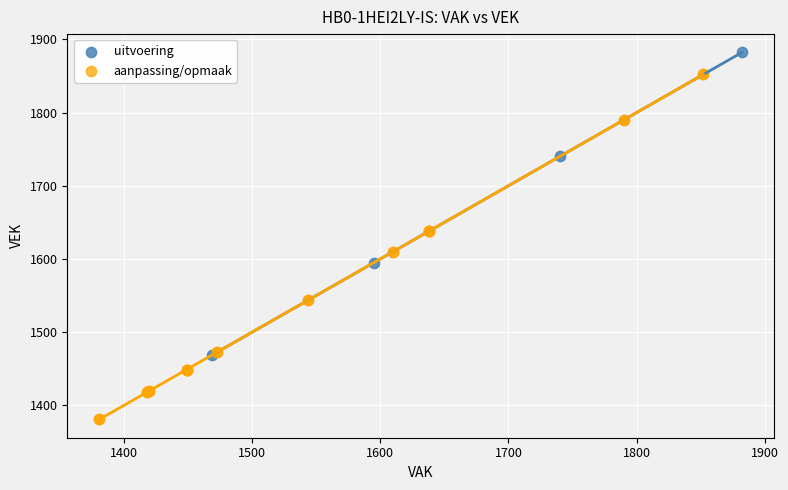

Which series has the largest Y range (max minus min)?

aanpassing/opmaak